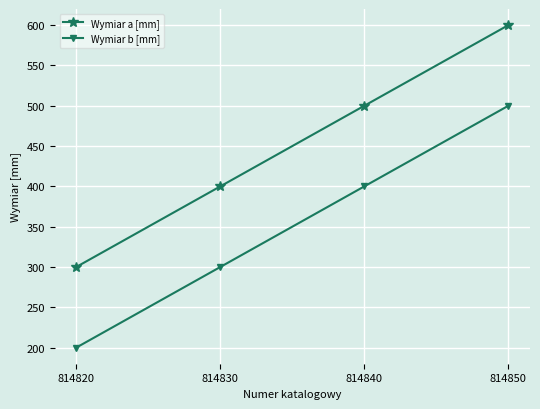

Count the number of categories in the chart.

4